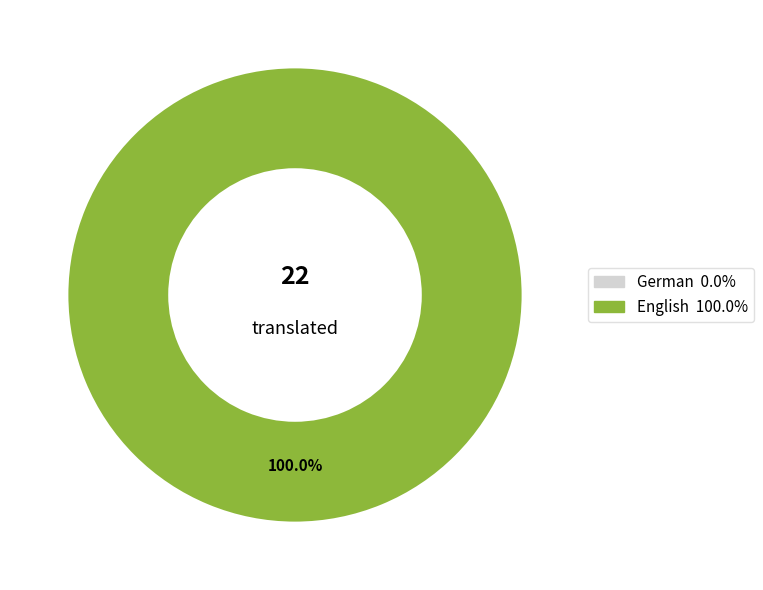

The German slice represents 1% of the pie. True or false?

False